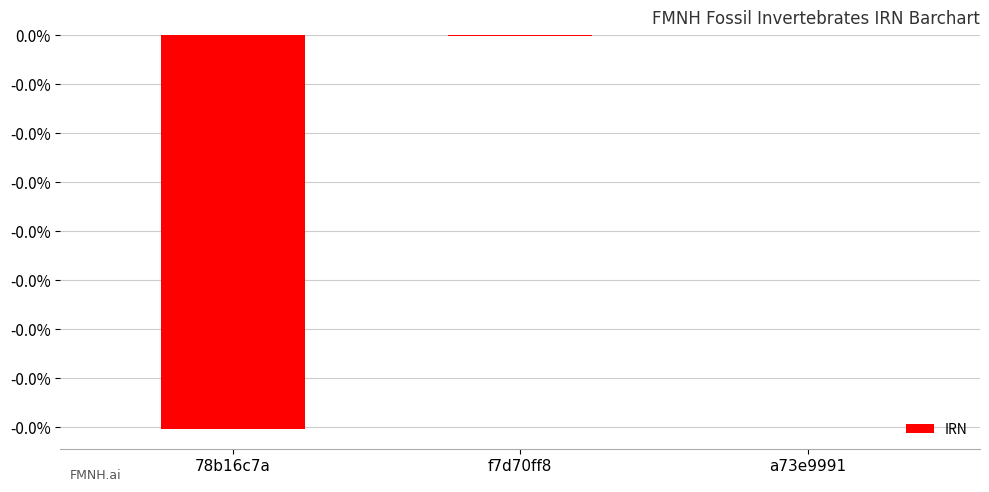

Are the bars horizontal?

No